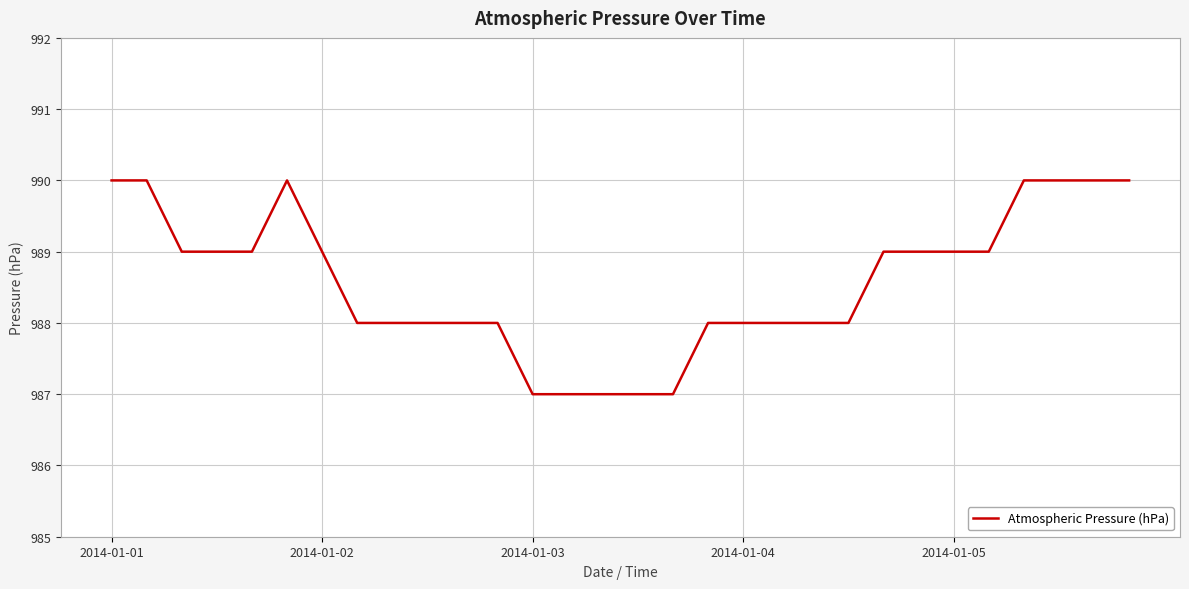

What is the minimum value shown in the chart?

987